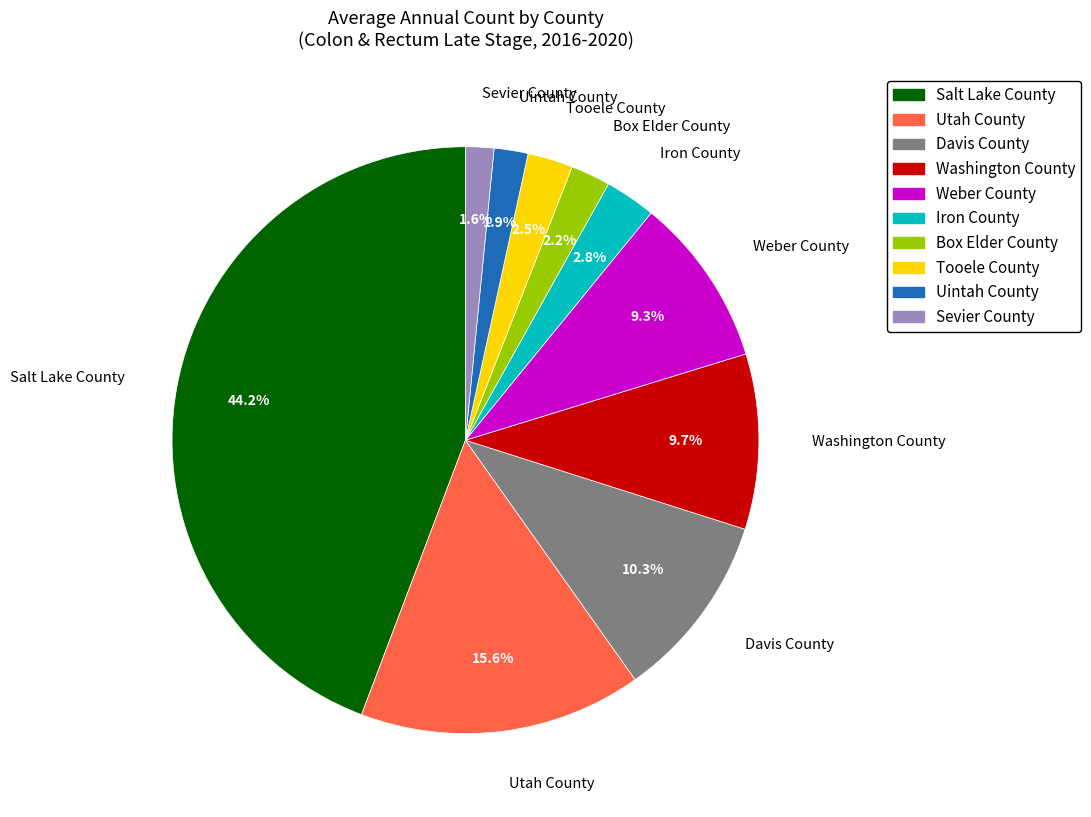

To the nearest percent, what percentage of the pie is Davis County?

10%